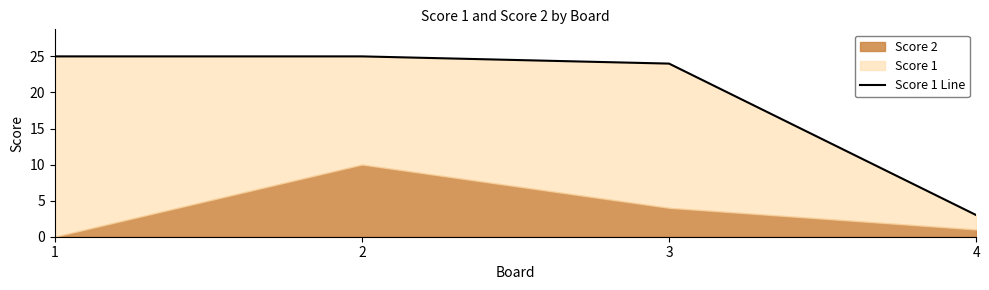

What is the value of the 1st point from the left?

25